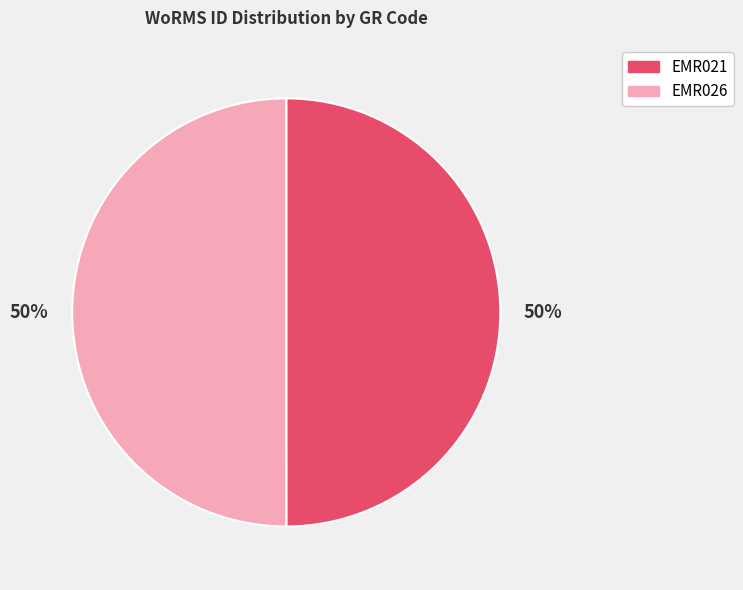

To the nearest percent, what percentage of the pie is EMR026?

50%